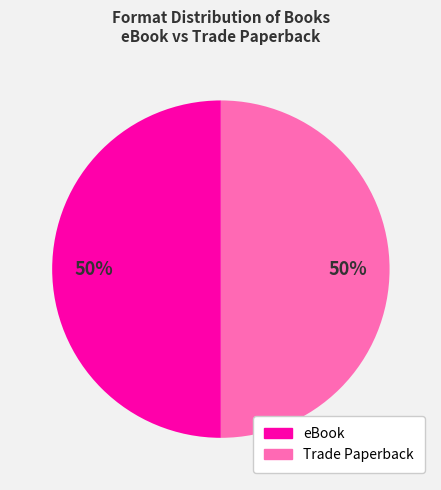

To the nearest percent, what is the combined percentage of Trade Paperback and eBook?

100%